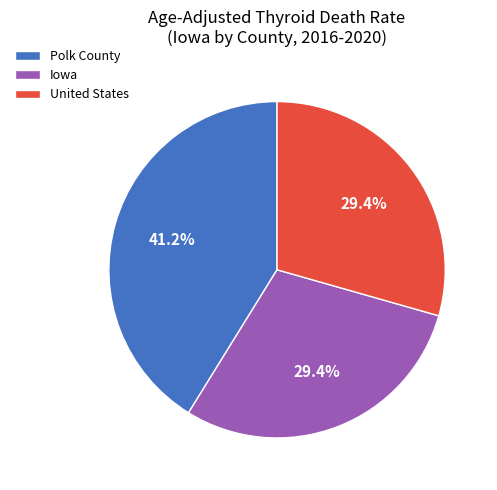

How many segments does this pie chart have?

3